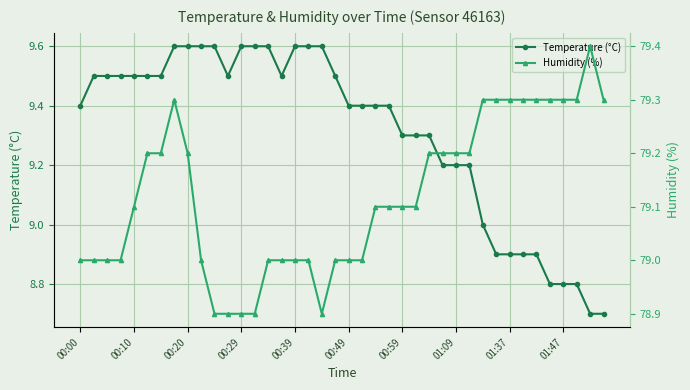

What position from the right is 31?

9